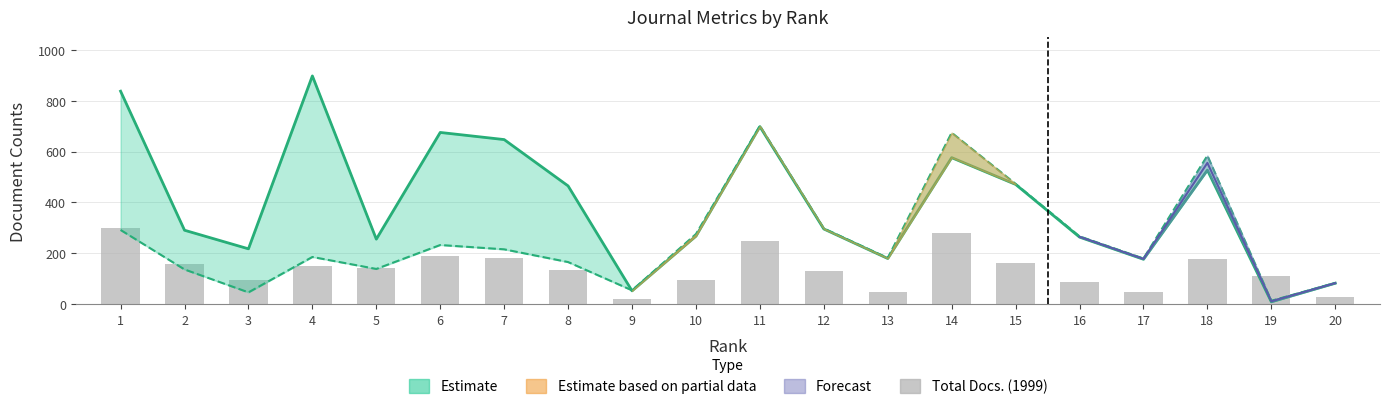

Approximately how many times larger is the value at 20 compared to 4?

0.2